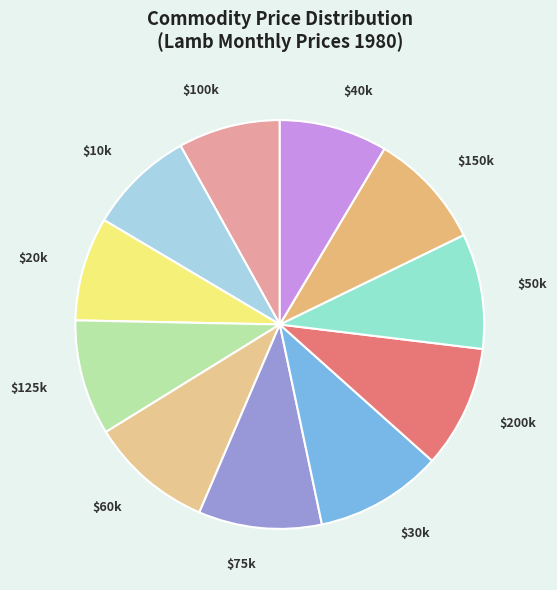

Is it true that $60k is 1% of the pie?

False